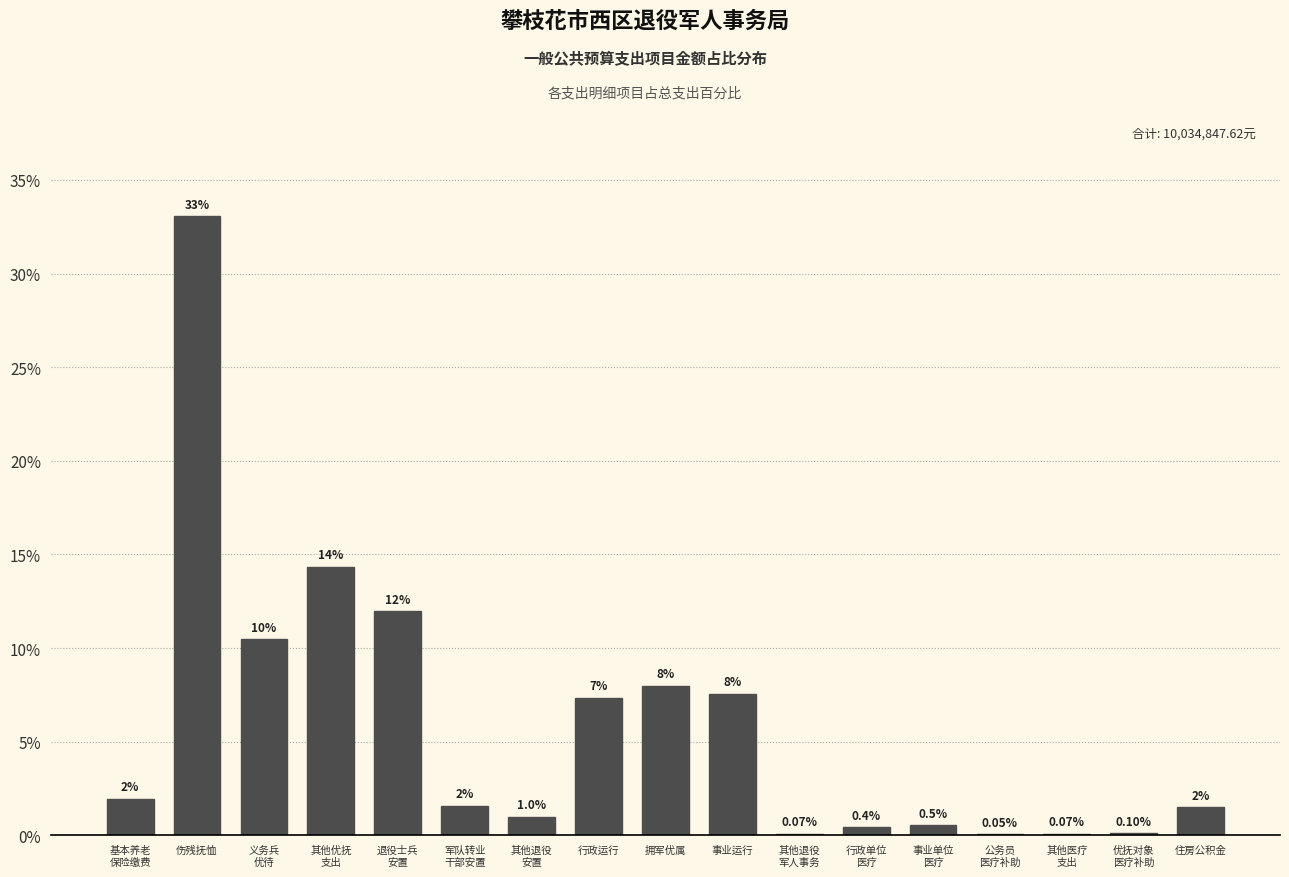

What is the sum of all values?

100.0